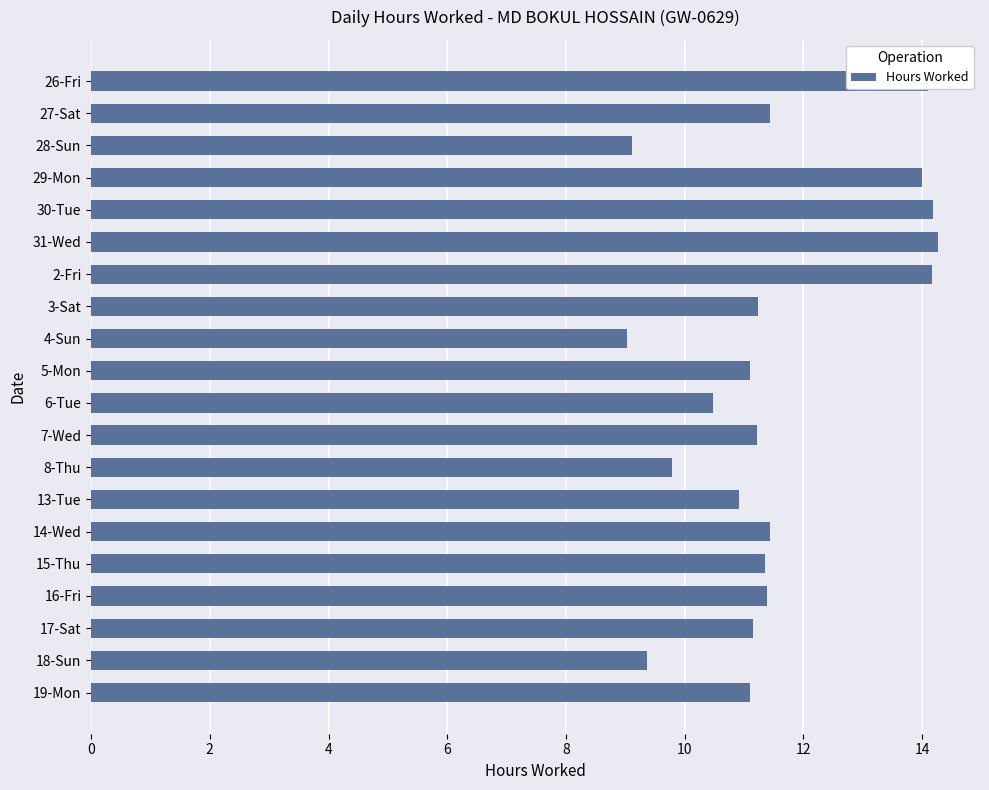

Does the chart contain stacked bars?

No